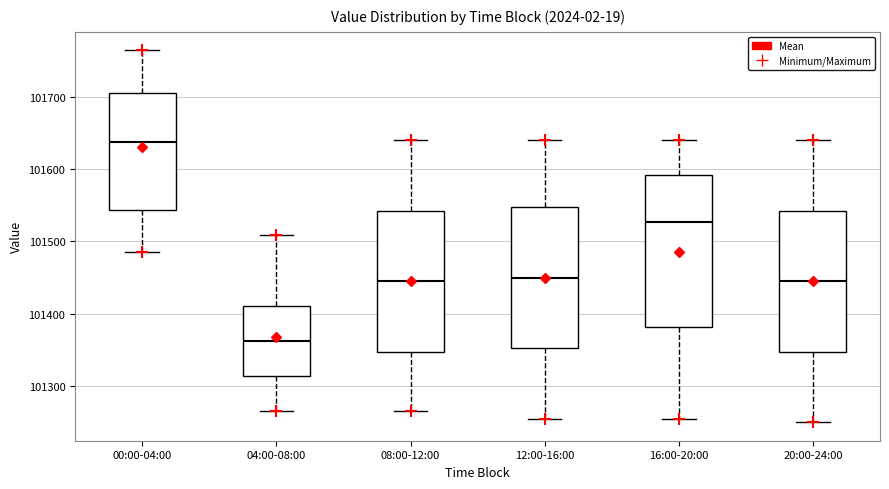

Which box is the tallest, from its lower edge to its upper edge?

16:00-20:00